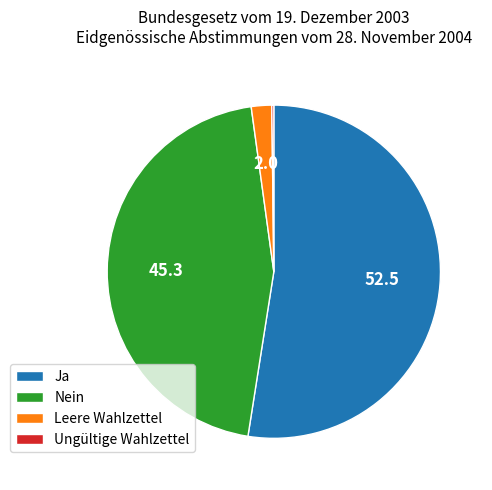

What is the largest slice in the pie chart?

Ja